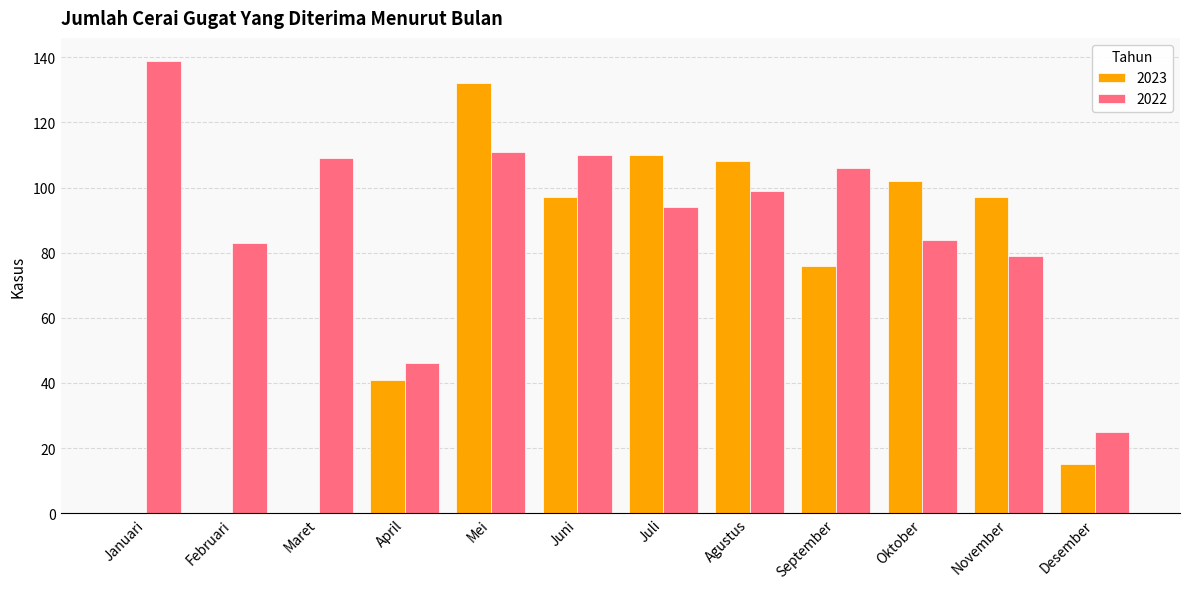

Reading left to right, what are all the values shown in this chart?

2023: 0	0	0	41	132	97	110	108	76	102	97	15
2022: 139	83	109	46	111	110	94	99	106	84	79	25